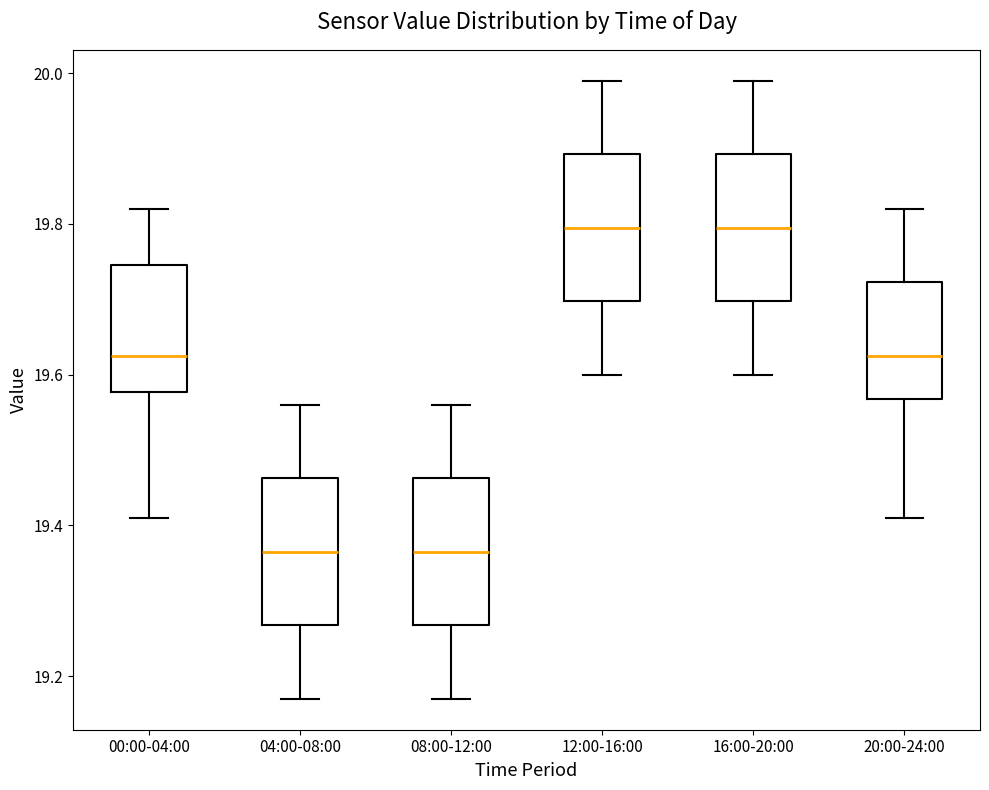

Where is the lower edge of the box for 16:00-20:00 on the y-axis? The values are not printed on the chart, so give them approximately, as read against the axis.

19.70